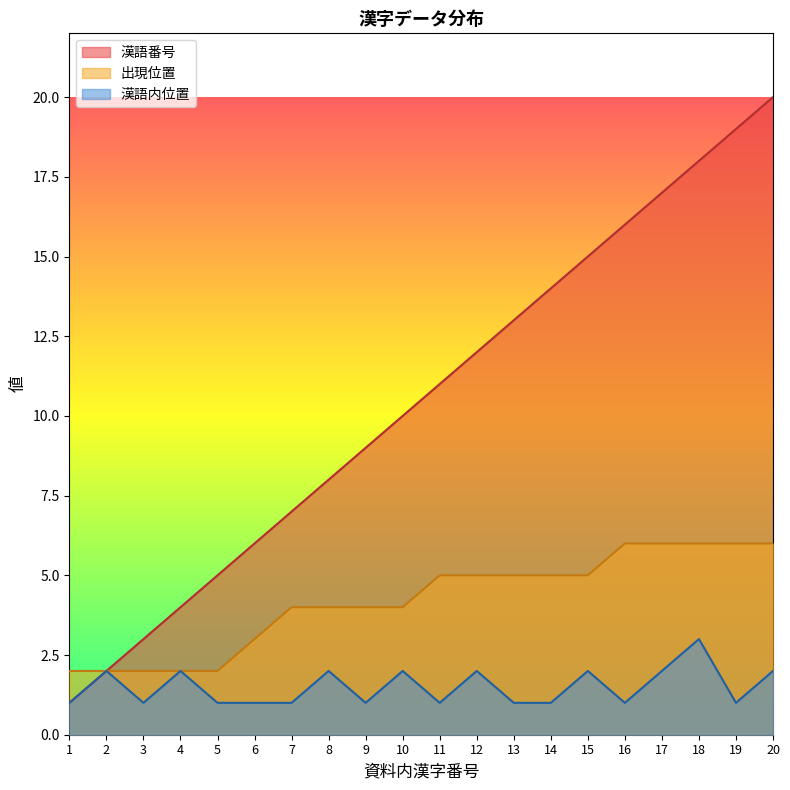

How many values in the 出現位置 series are below 5?

10